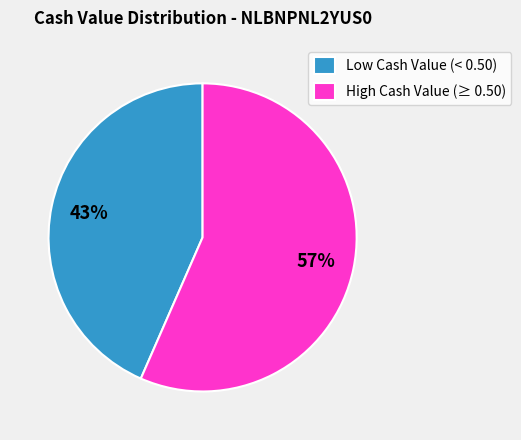

Do High Cash Value (≥ 0.50) and Low Cash Value (< 0.50) together represent more than half of the pie?

Yes